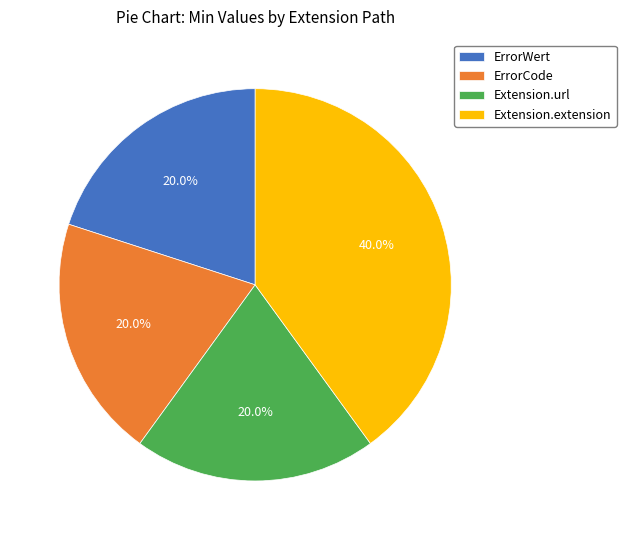

Does any single category account for the majority?

No